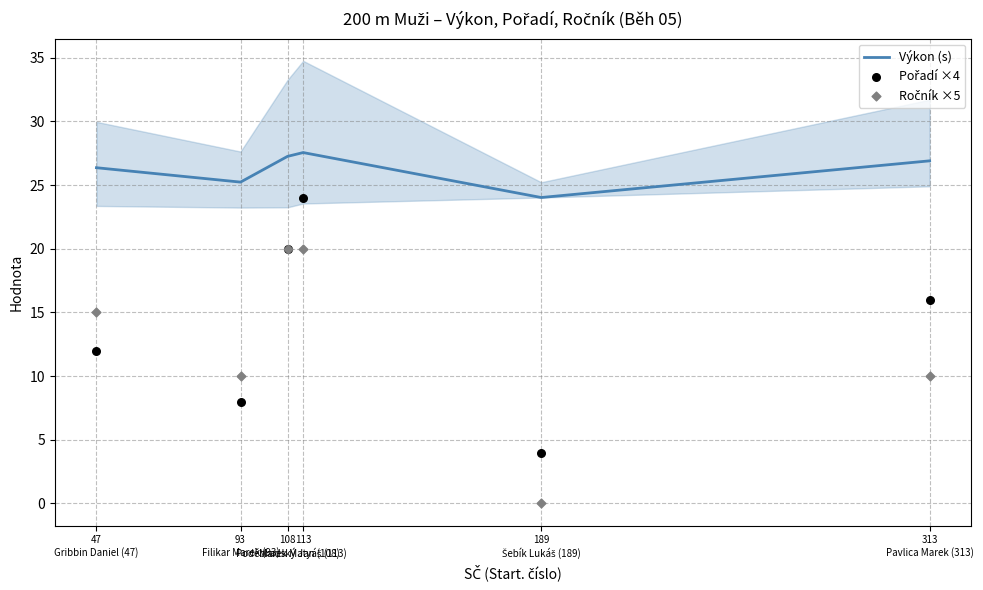

What are all the series names shown in the legend?

Výkon (s), Pořadí ×4, Ročník ×5